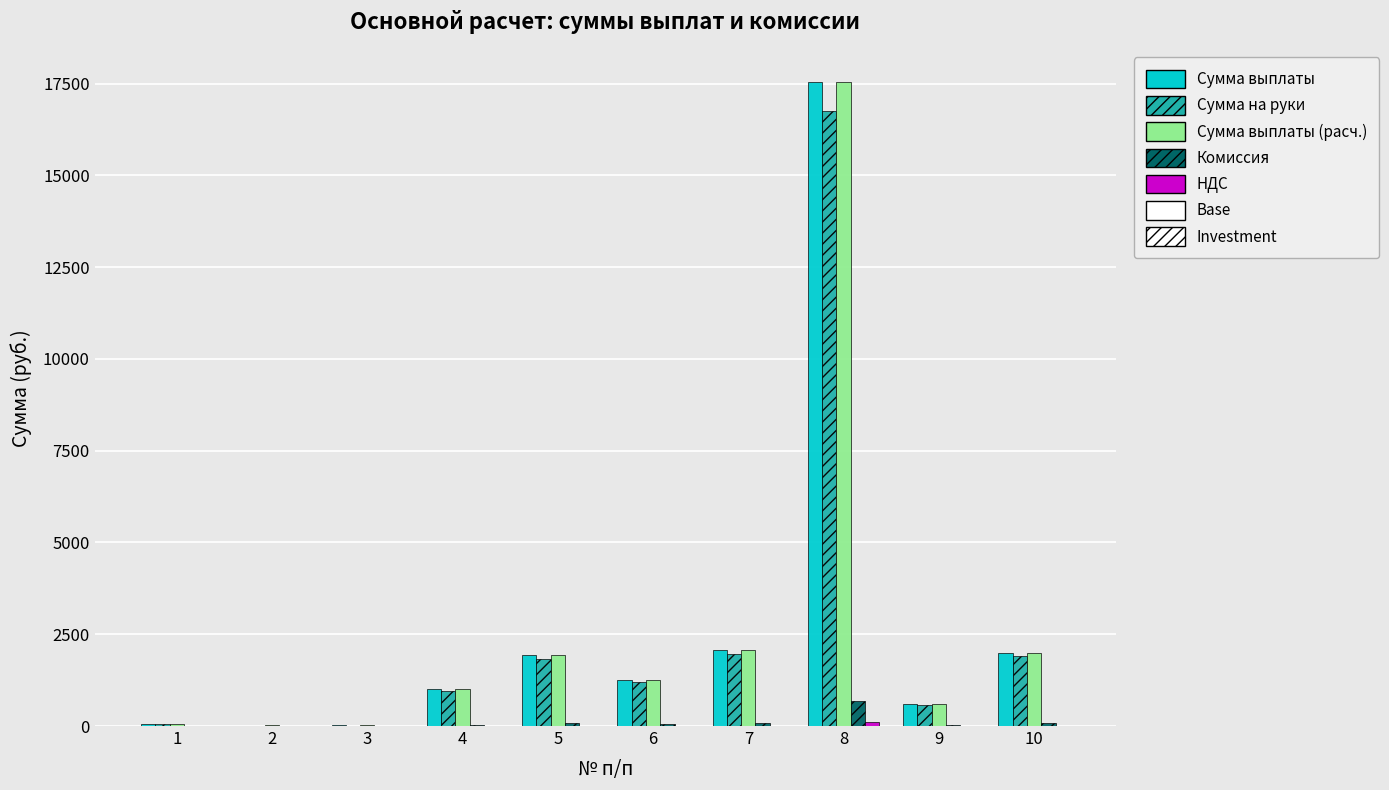

Is the value of Сумма выплаты (расч.) at 4 greater than the value of Сумма на руки at 7?

No